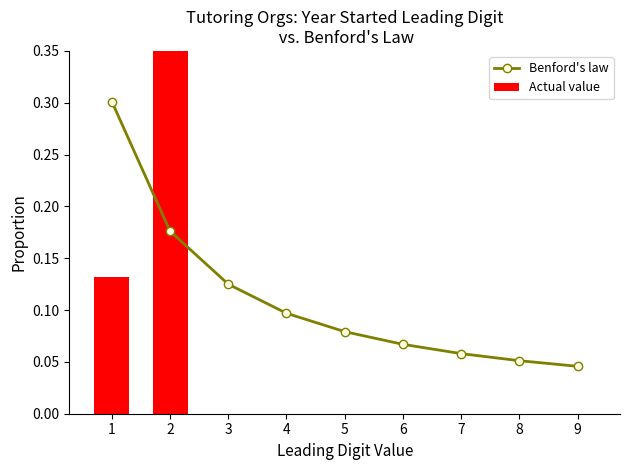

How many data points does each series have?

9